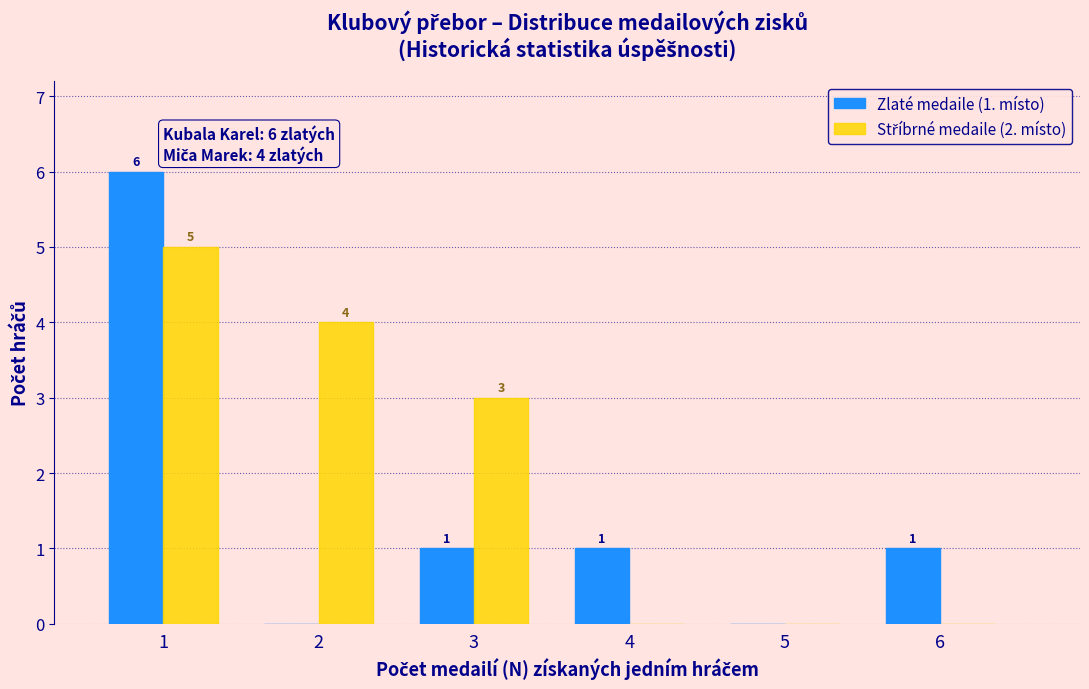

What is the total value across all series at 2?

4